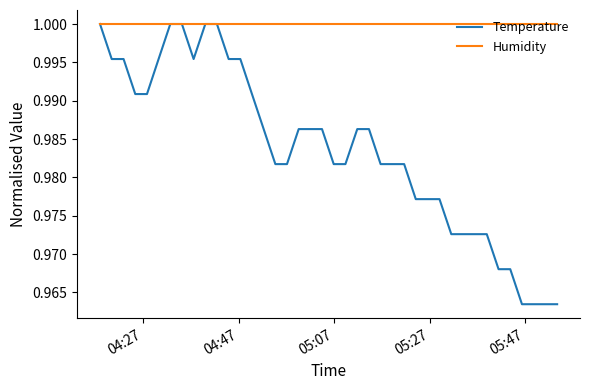

Which series has the largest range (max minus min)?

Temperature